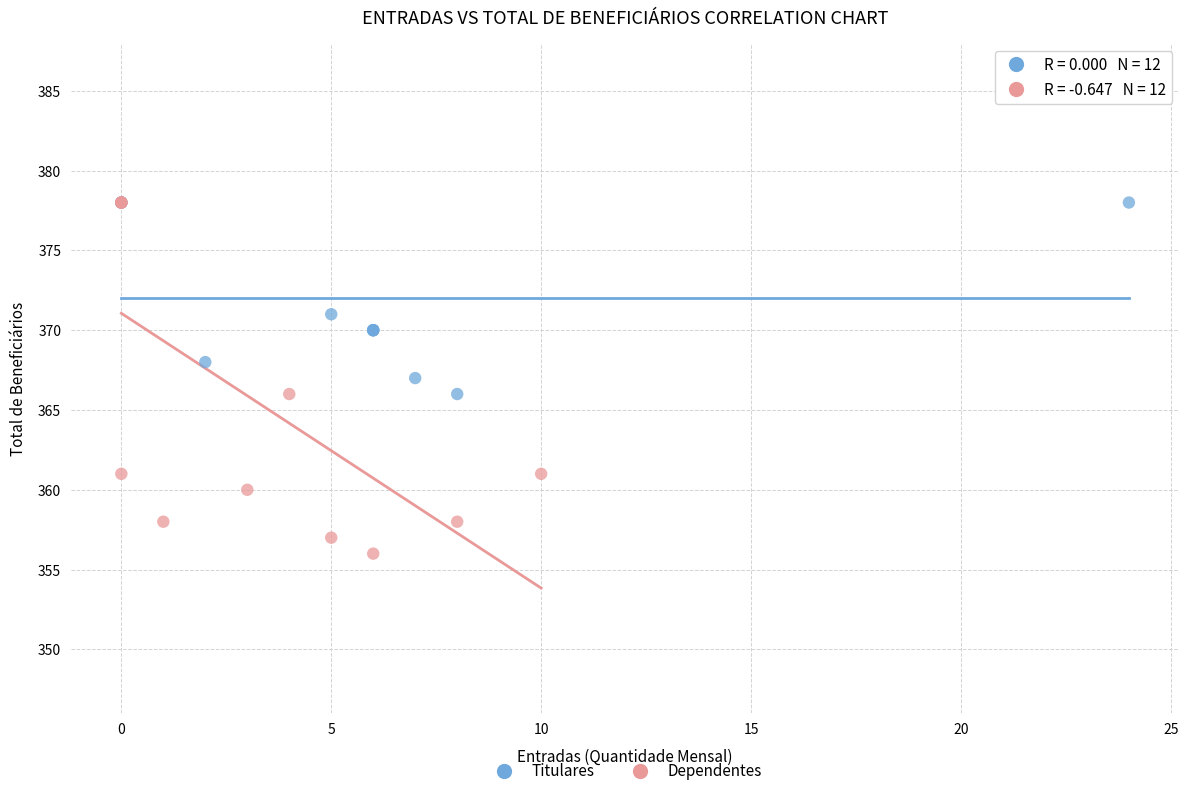

Which series has the largest Y range (max minus min)?

Dependentes